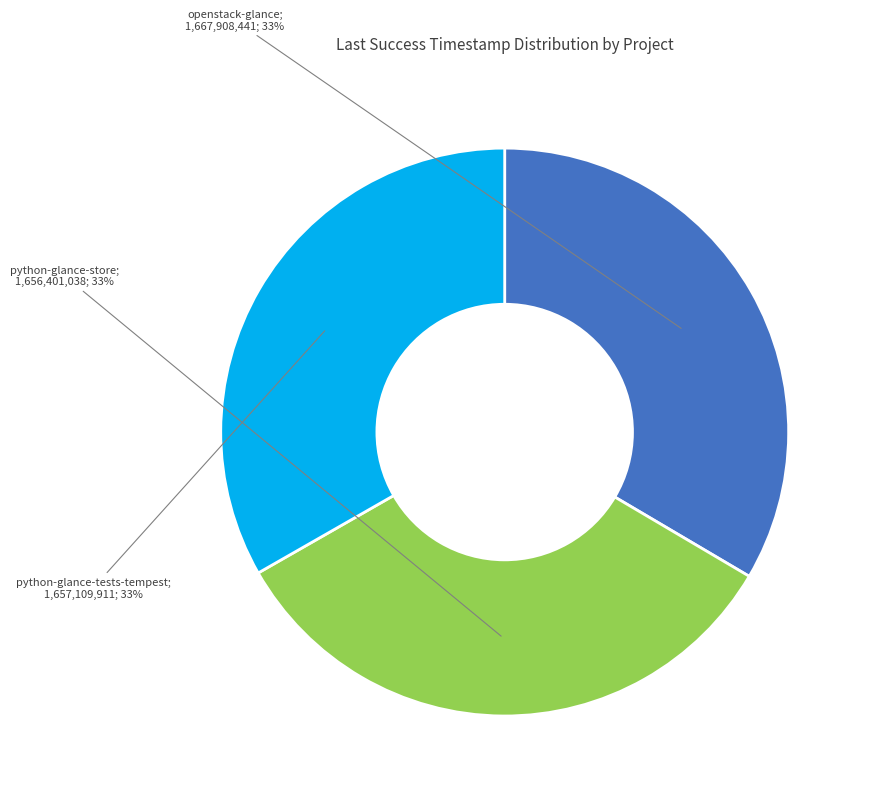

Is there a majority slice in this chart?

No